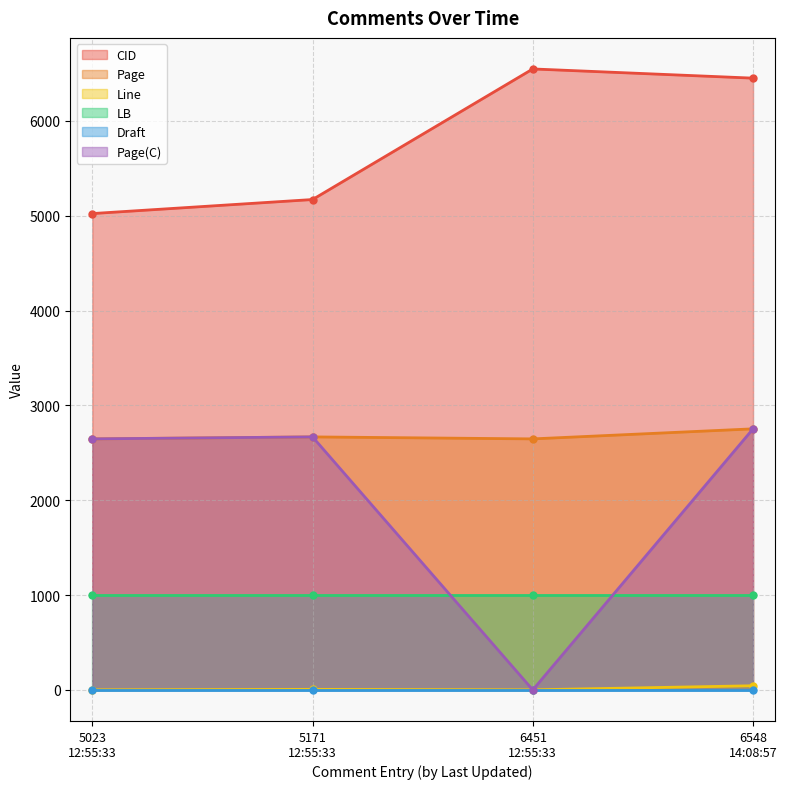

How many distinct data groups are displayed?

6